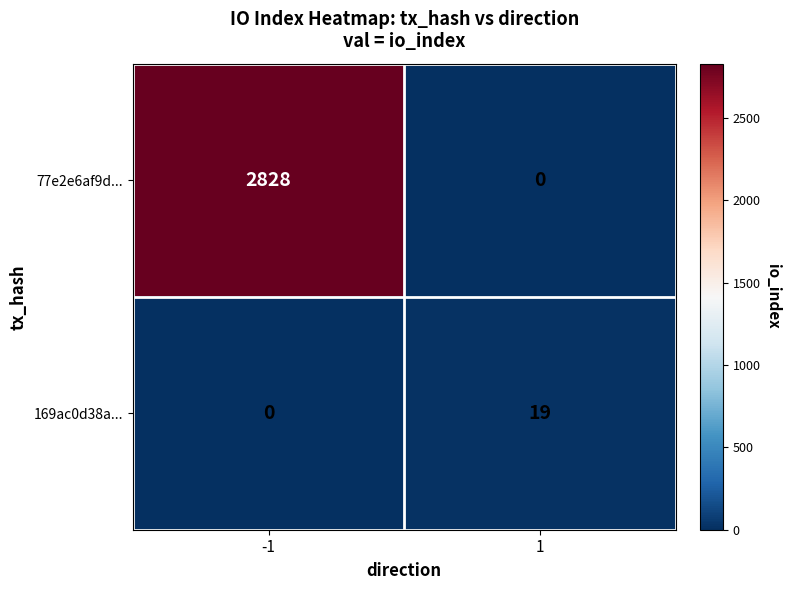

Which series has the largest total across all categories?

77e2e6af9d...